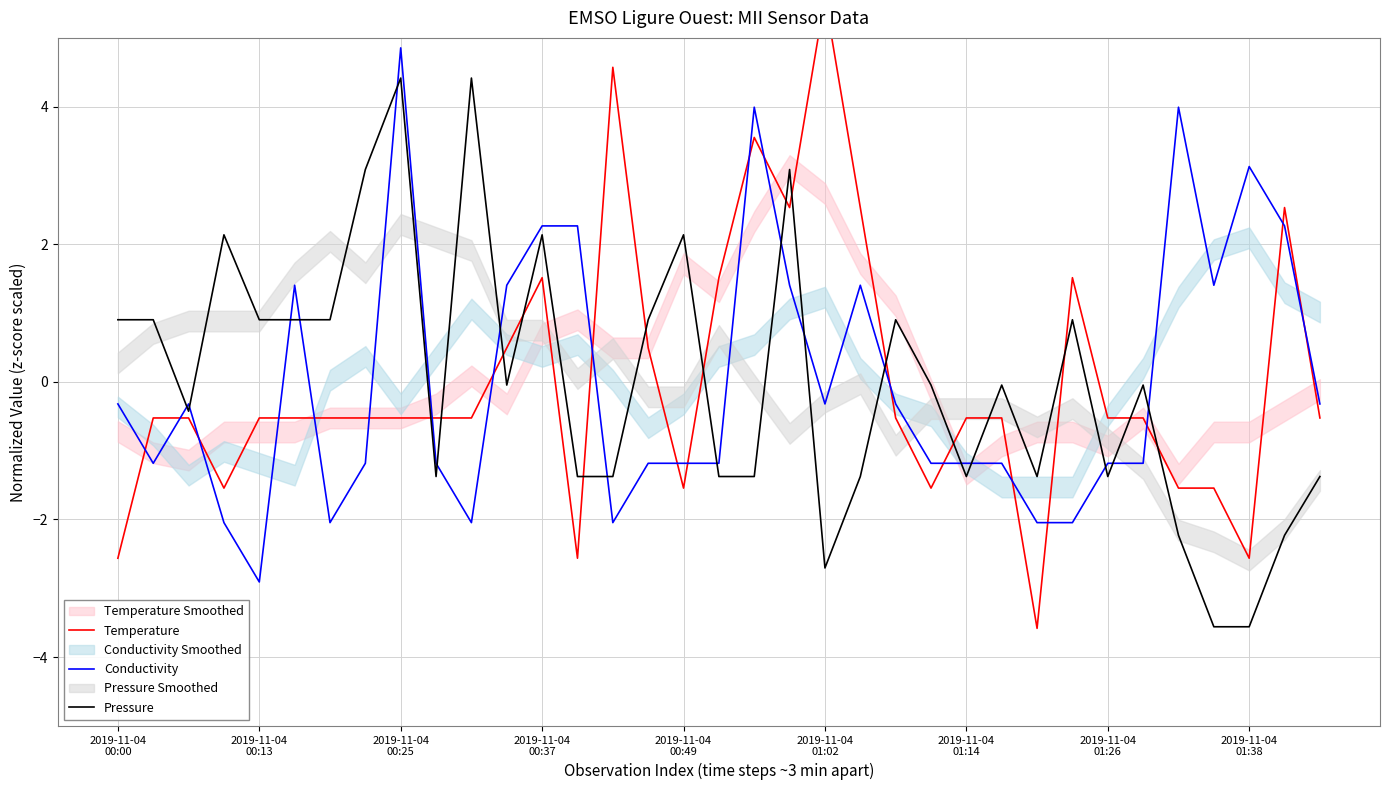

True or false: Temperature has more than 1 points higher than both neighbors.

True